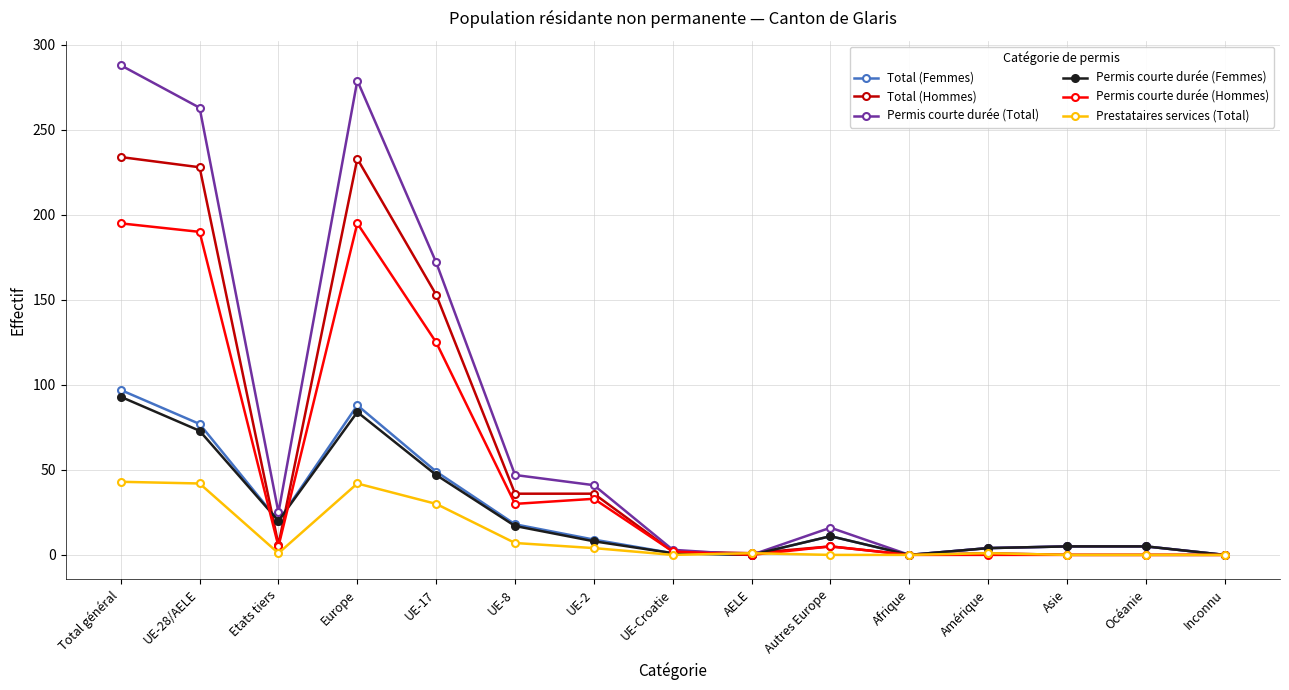

True or false: Total (Hommes) has more than 0 interior local peaks.

True